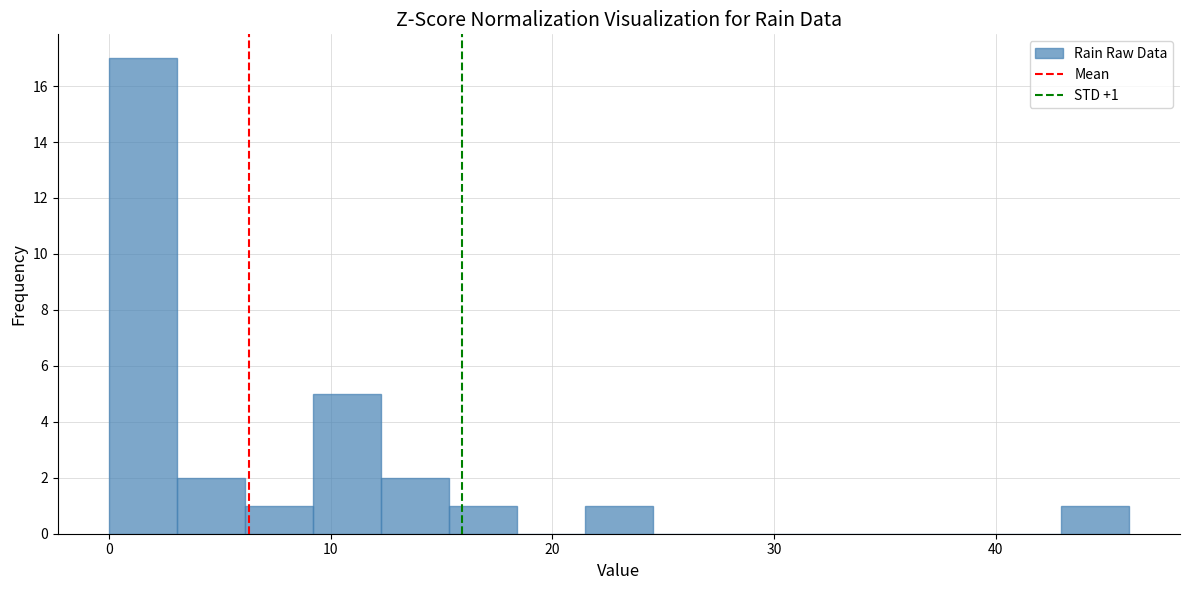

Read against the x-axis, roughly where is the centre of the tallest bar?

2